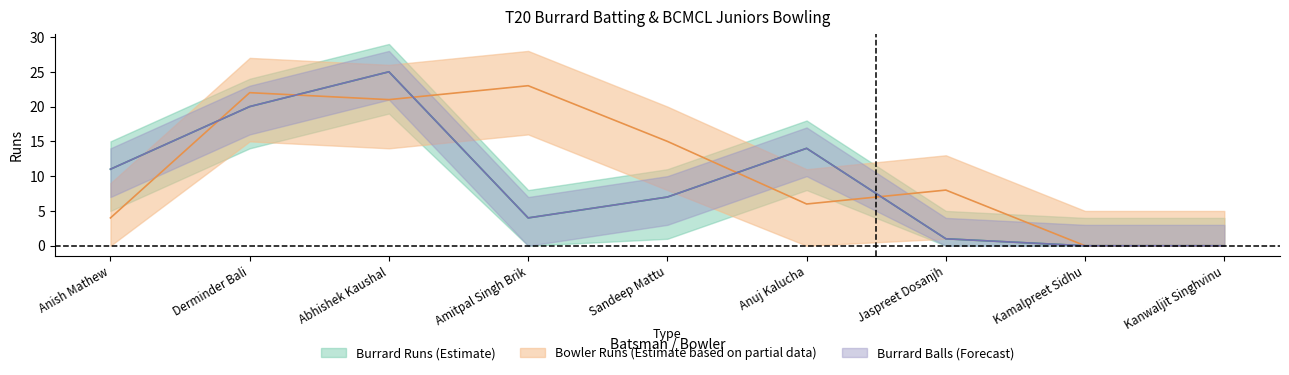

What position from the right is Sandeep Mattu?

5